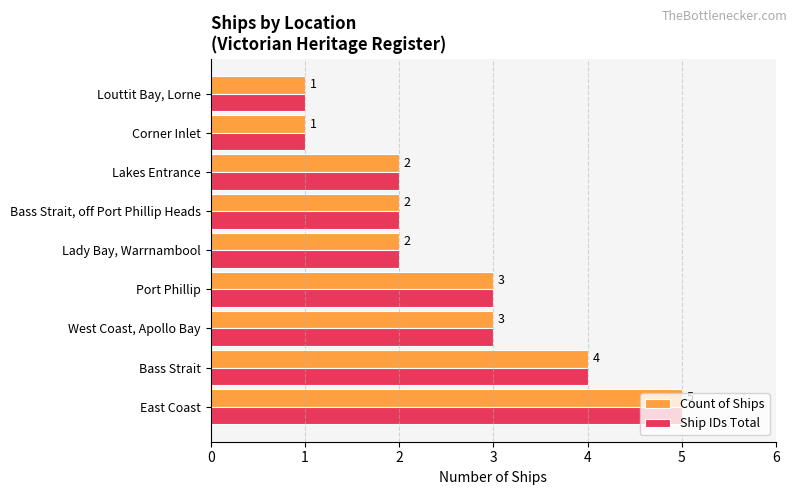

What value does the Count of Ships series have at Port Phillip?

3